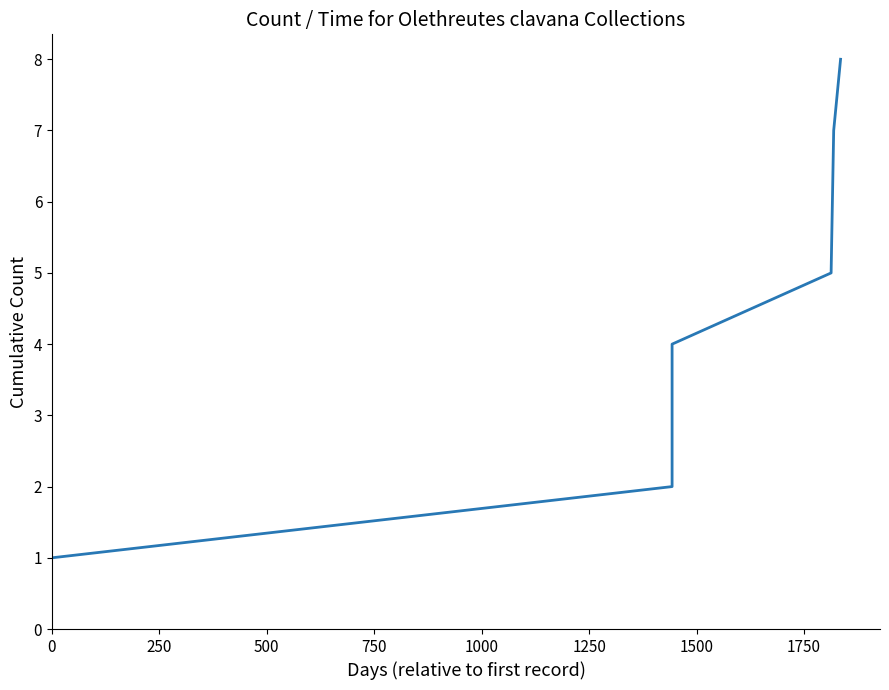

What is the smallest value displayed?

1